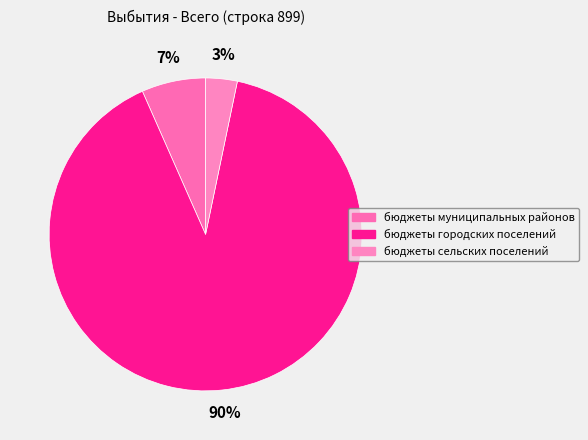

Combined, what portion of the pie is бюджеты муниципальных районов and бюджеты сельских поселений?

9.9%